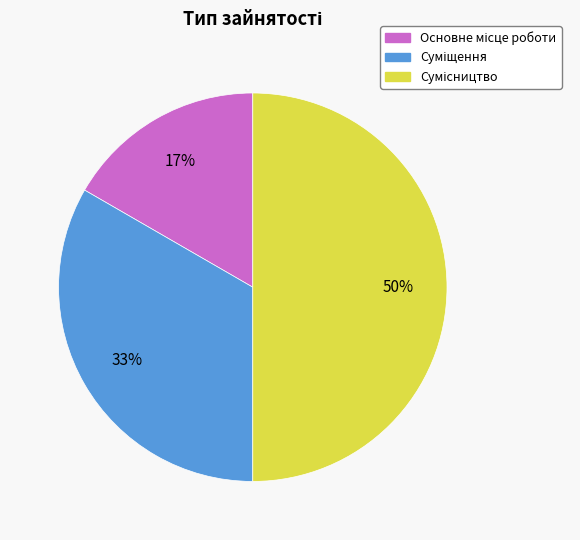

How many segments does this pie chart have?

3